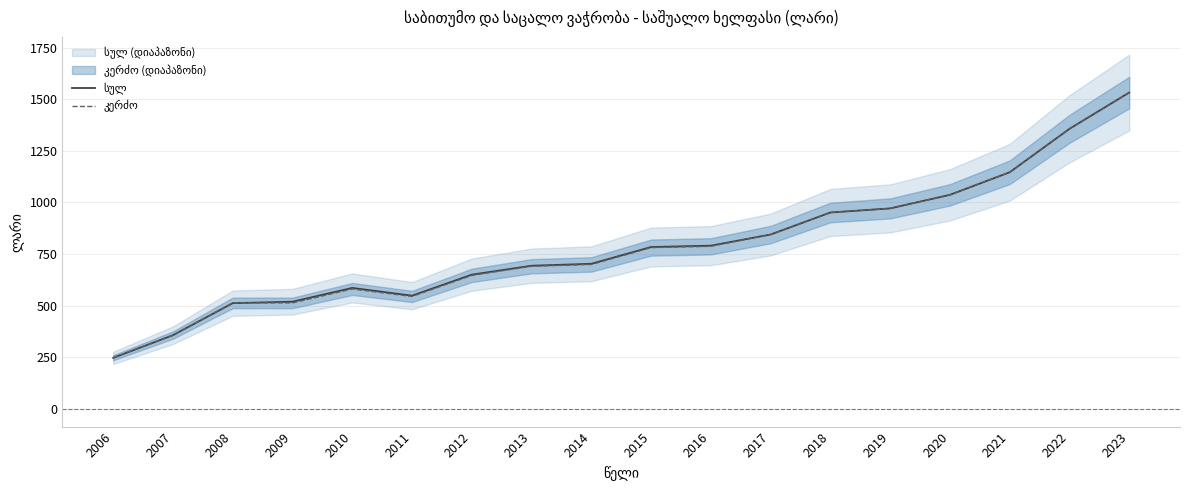

Which category has the lowest value in the სულ series?

2006